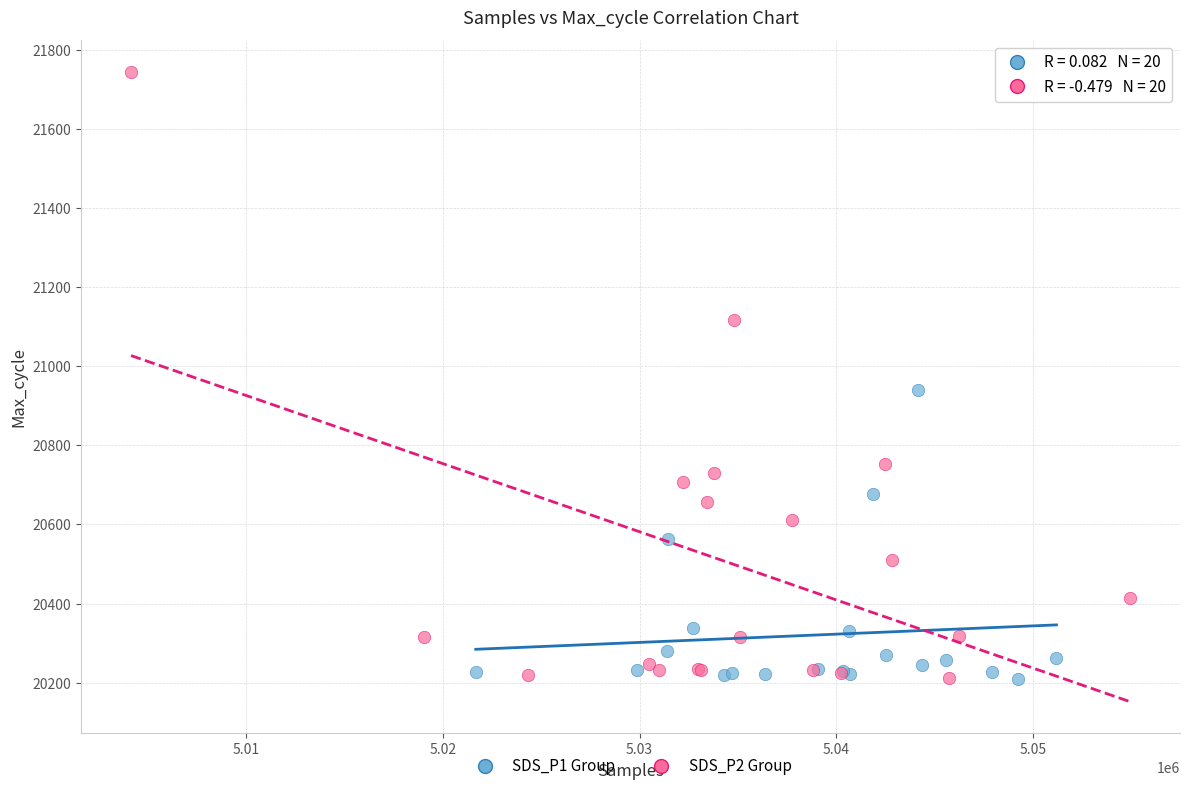

Which series reaches the maximum Y coordinate?

SDS_P2 Group